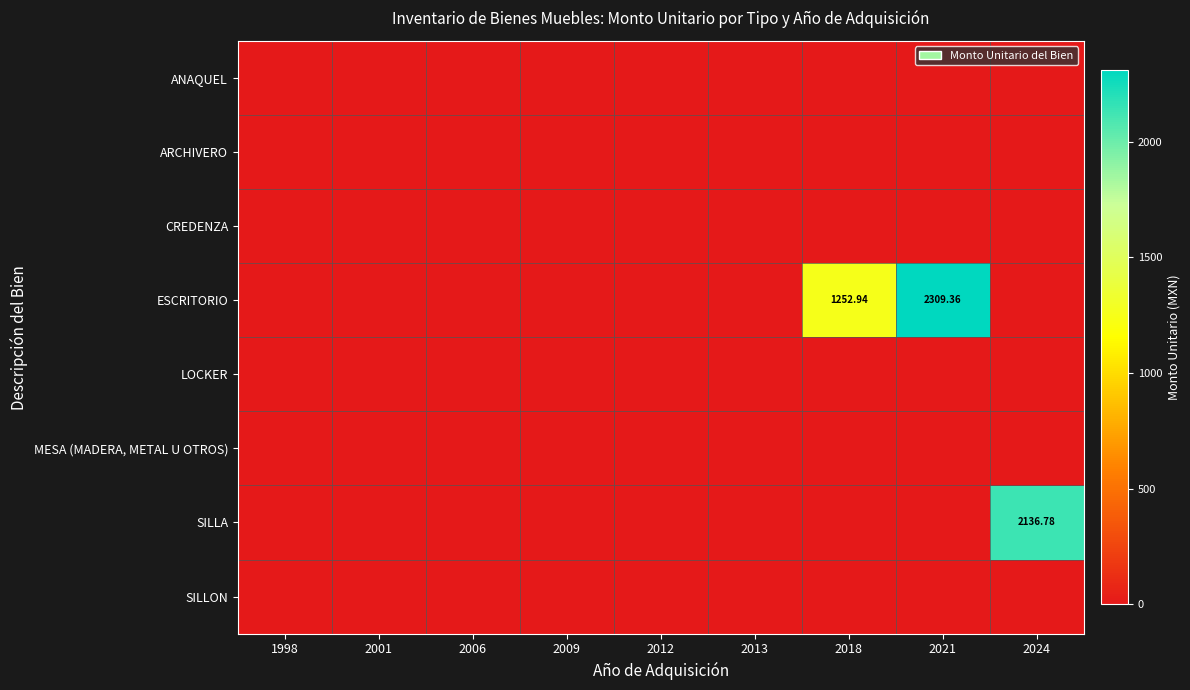

List the labels in order of SILLA value, smallest first.

1998, 2001, 2006, 2009, 2012, 2013, 2018, 2021, 2024